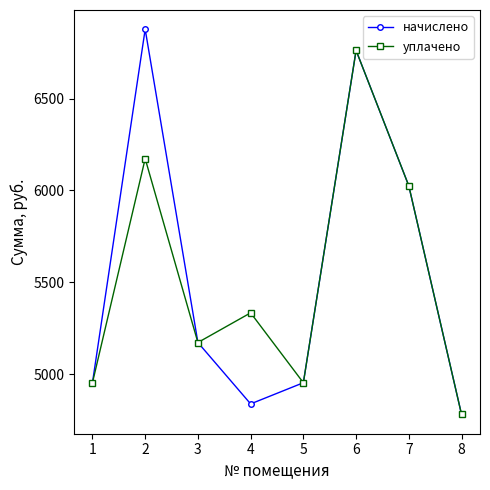

In начислено, how many points are higher than both neighbors (excluding endpoints)?

2